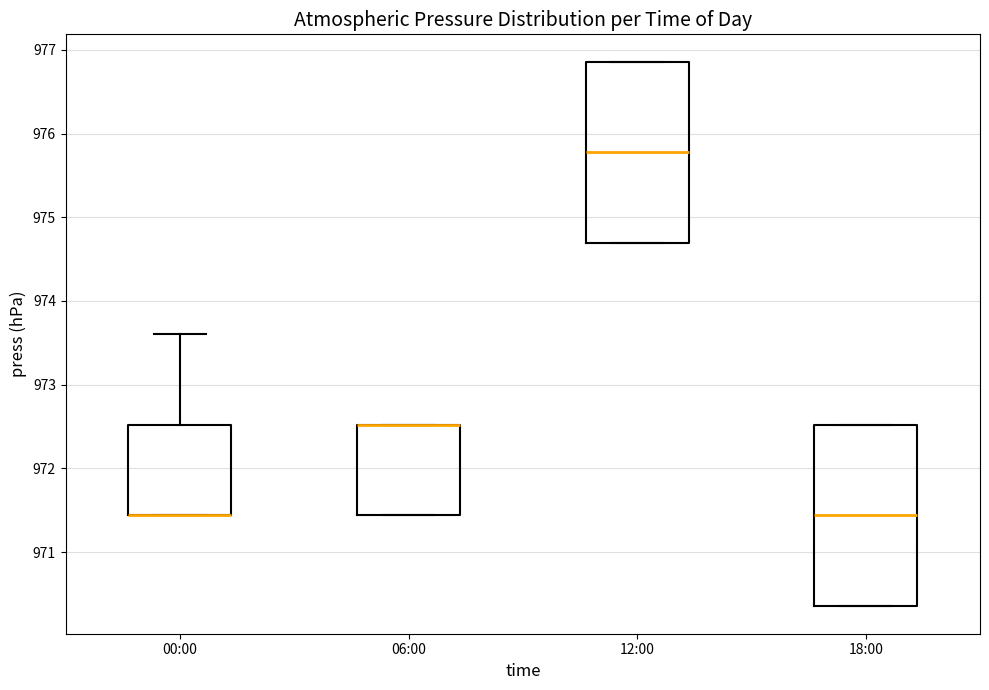

Reading left to right, read every box against the y-axis: the position of its median line, the range the box covers, and the ends of its whiskers. The values are not printed on the chart, so give them approximately, as read against the axis.

00:00: median 971.4 (drawn on the box's lower edge), box 971.4 to 972.5, whiskers 971.4 to 973.6
06:00: median 972.5 (drawn on the box's upper edge), box 971.4 to 972.5, whiskers 971.4 to 972.5
12:00: median 975.8, box 974.7 to 976.9, whiskers 974.7 to 976.9
18:00: median 971.4, box 970.4 to 972.5, whiskers 970.4 to 972.5